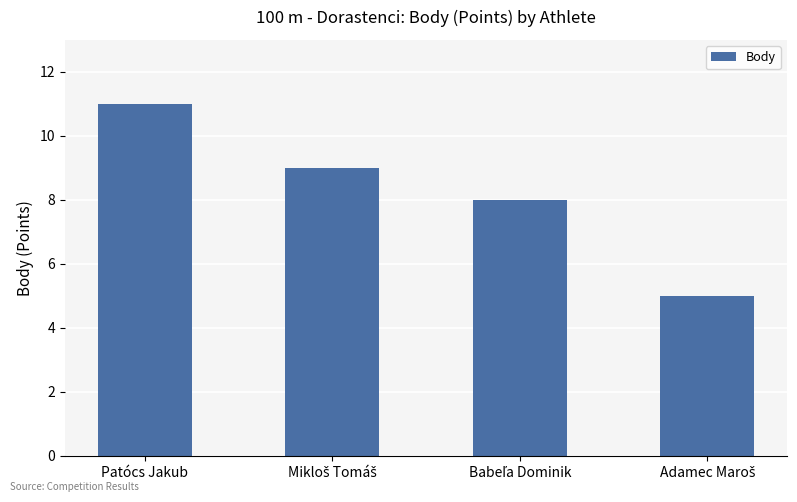

What position from the left is Patócs Jakub?

1